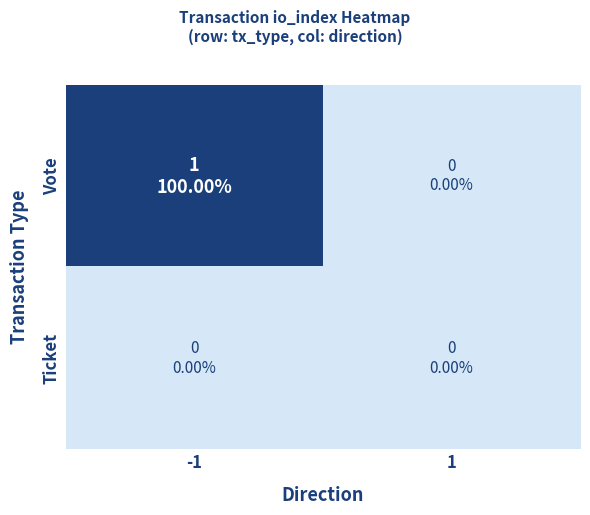

At which category is the sum across all series the highest?

-1